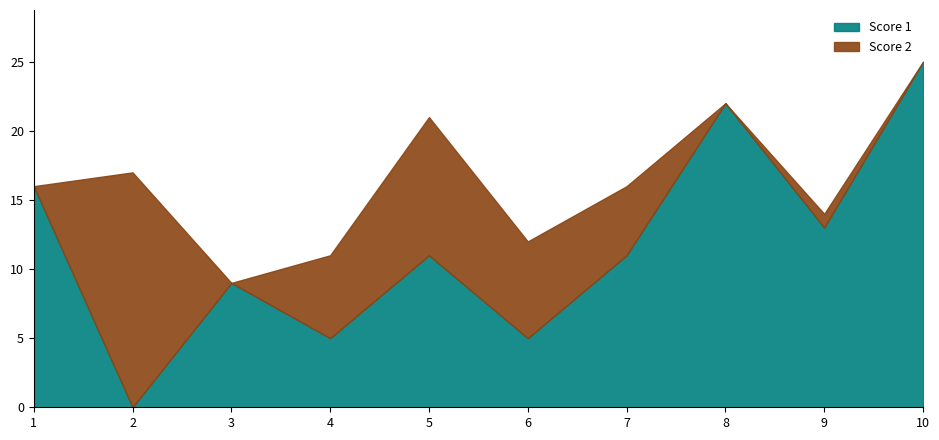

What is the maximum value for Score 2?

17